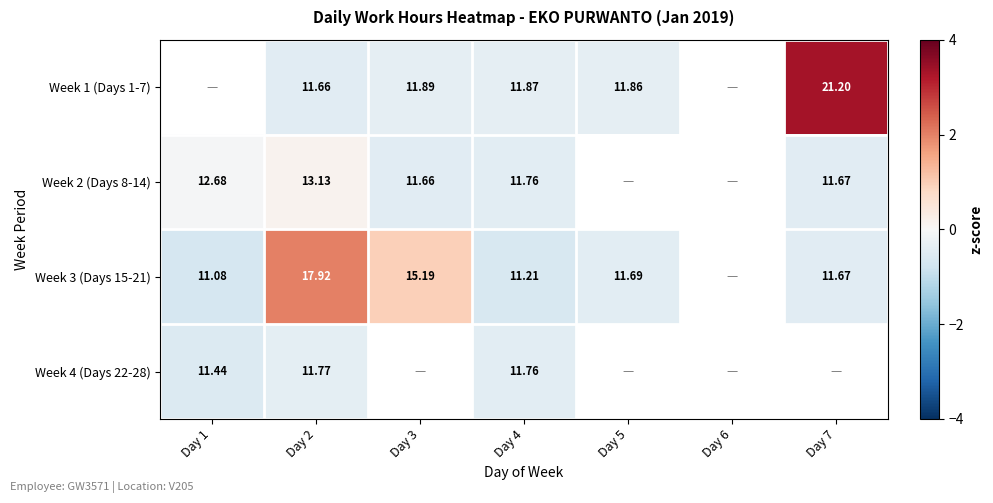

Is the value of Week 3 (Days 15-21) at Day 3 greater than the value of Week 4 (Days 22-28) at Day 4?

Yes